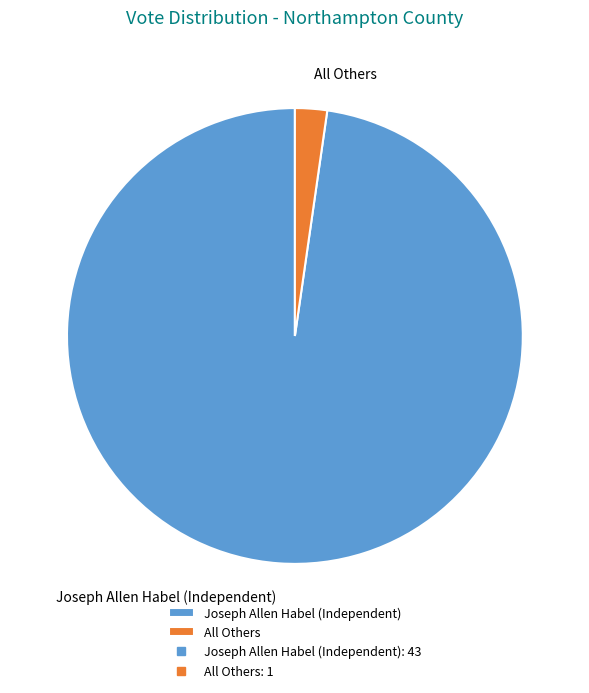

Which category accounts for the majority?

Joseph Allen Habel (Independent)